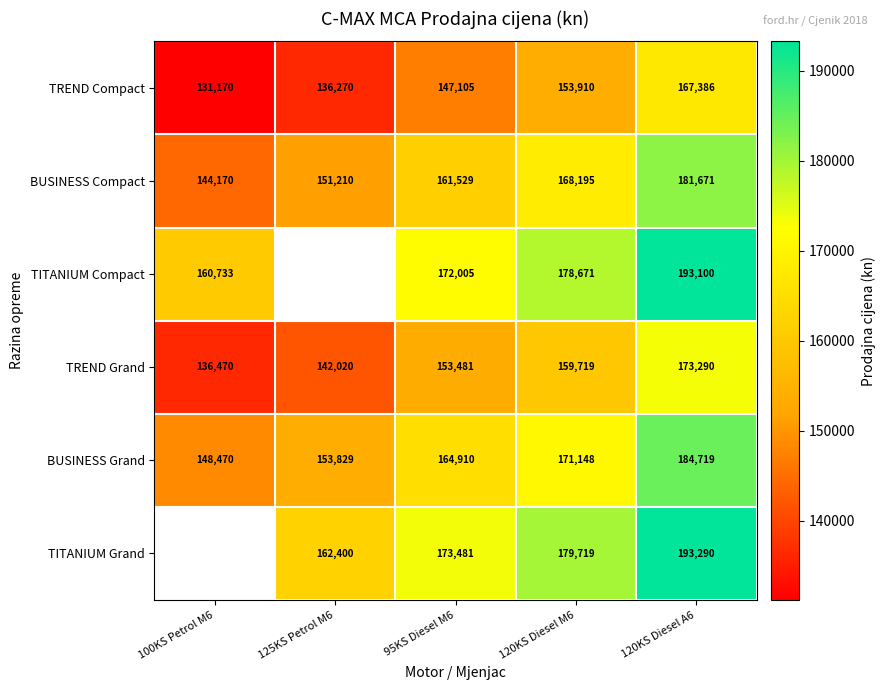

At 120KS Diesel A6, list the series in order from smallest to largest.

TREND Compact, TREND Grand, BUSINESS Compact, BUSINESS Grand, TITANIUM Compact, TITANIUM Grand